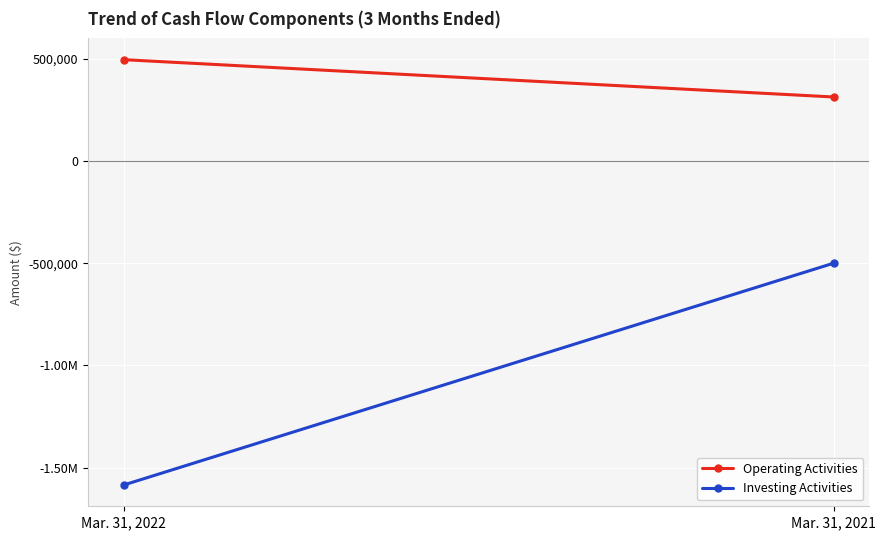

What is the total value across all series at Mar. 31, 2022?

-1089290